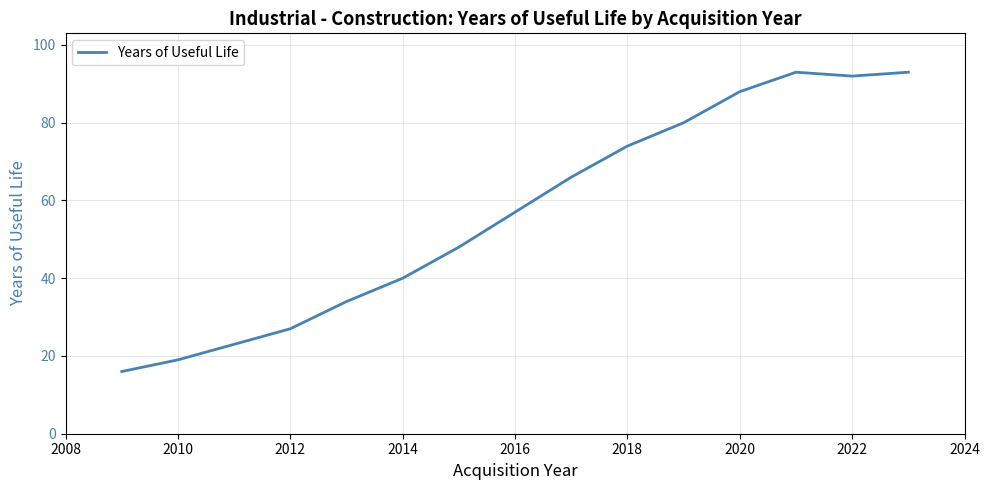

What is the difference between the maximum and minimum values?

77